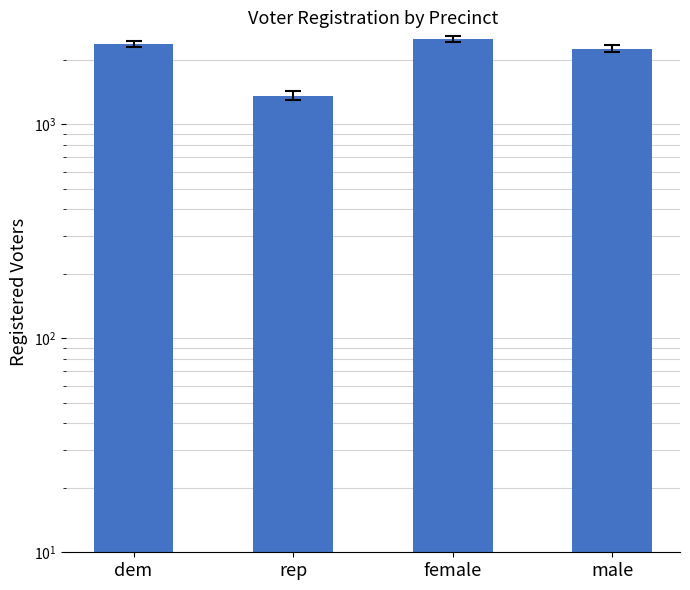

The chart shows a value of 2259 at male. True or false?

True